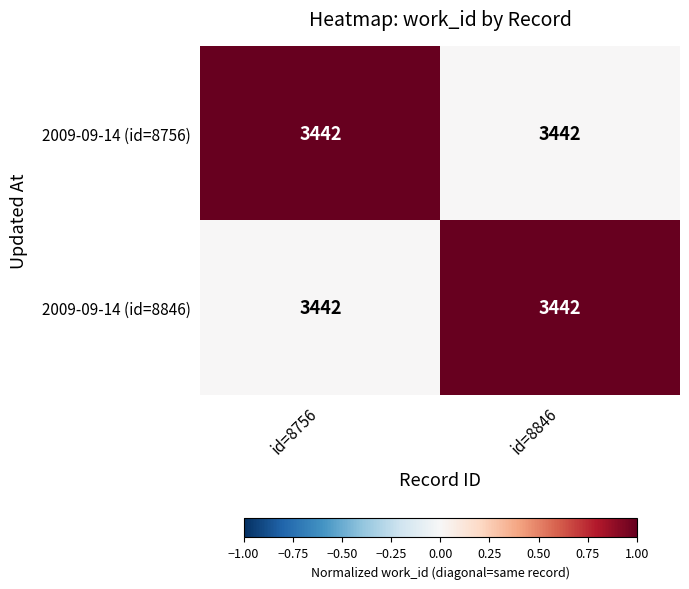

The value of 2009-09-14 (id=8846) at id=8846 is 1. True or false?

True